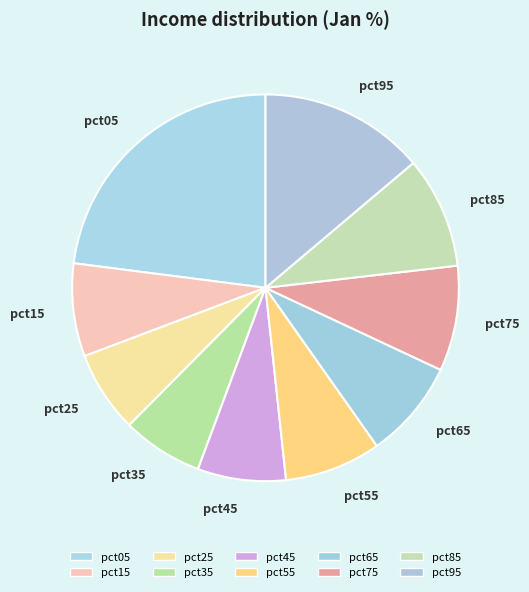

Between pct15 and pct85, which is larger?

pct85